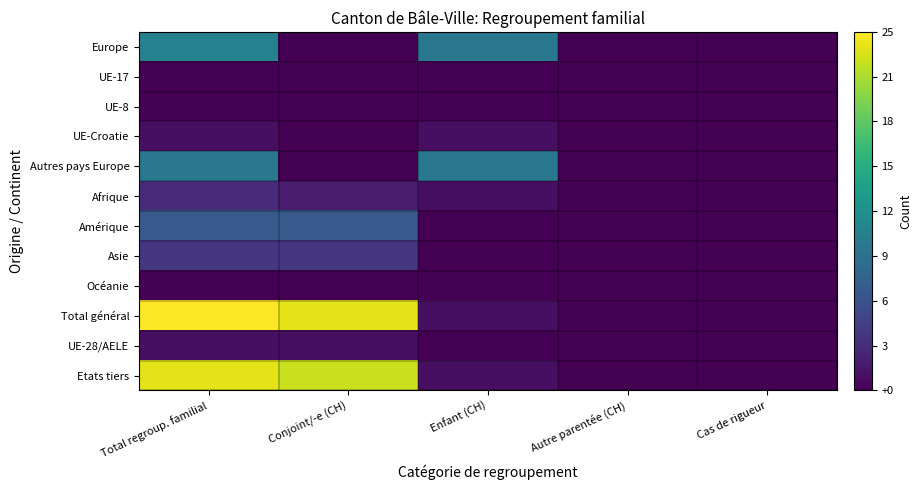

Reading right to left, what are all the values shown in this chart?

Europe: Cas de rigueur=0	Autre parentée (CH)=0	Enfant (CH)=10	Conjoint/-e (CH)=0	Total regroup. familial=11
UE-17: Cas de rigueur=0	Autre parentée (CH)=0	Enfant (CH)=0	Conjoint/-e (CH)=0	Total regroup. familial=0
UE-8: Cas de rigueur=0	Autre parentée (CH)=0	Enfant (CH)=0	Conjoint/-e (CH)=0	Total regroup. familial=0
UE-Croatie: Cas de rigueur=0	Autre parentée (CH)=0	Enfant (CH)=1	Conjoint/-e (CH)=0	Total regroup. familial=1
Autres pays Europe: Cas de rigueur=0	Autre parentée (CH)=0	Enfant (CH)=10	Conjoint/-e (CH)=0	Total regroup. familial=10
Afrique: Cas de rigueur=0	Autre parentée (CH)=0	Enfant (CH)=1	Conjoint/-e (CH)=2	Total regroup. familial=3
Amérique: Cas de rigueur=0	Autre parentée (CH)=0	Enfant (CH)=0	Conjoint/-e (CH)=7	Total regroup. familial=7
Asie: Cas de rigueur=0	Autre parentée (CH)=0	Enfant (CH)=0	Conjoint/-e (CH)=4	Total regroup. familial=4
Océanie: Cas de rigueur=0	Autre parentée (CH)=0	Enfant (CH)=0	Conjoint/-e (CH)=0	Total regroup. familial=0
Total général: Cas de rigueur=0	Autre parentée (CH)=0	Enfant (CH)=1	Conjoint/-e (CH)=24	Total regroup. familial=25
UE-28/AELE: Cas de rigueur=0	Autre parentée (CH)=0	Enfant (CH)=0	Conjoint/-e (CH)=1	Total regroup. familial=1
Etats tiers: Cas de rigueur=0	Autre parentée (CH)=0	Enfant (CH)=1	Conjoint/-e (CH)=23	Total regroup. familial=24